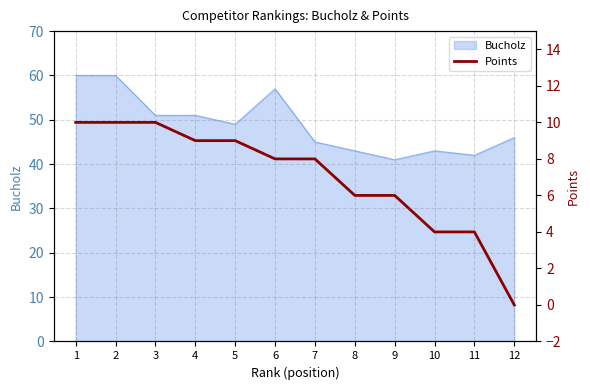

What is the change in value from 4 to 7?

-1